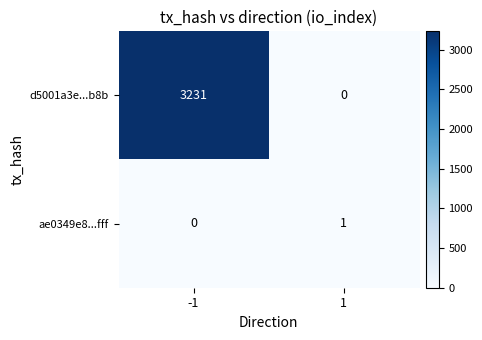

At 1, list the series in order from largest to smallest.

ae0349e8...fff, d5001a3e...b8b